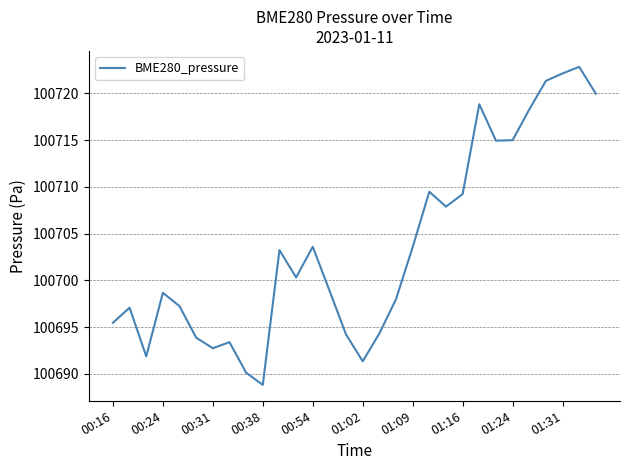

What is the difference between the maximum and minimum values?

34.0